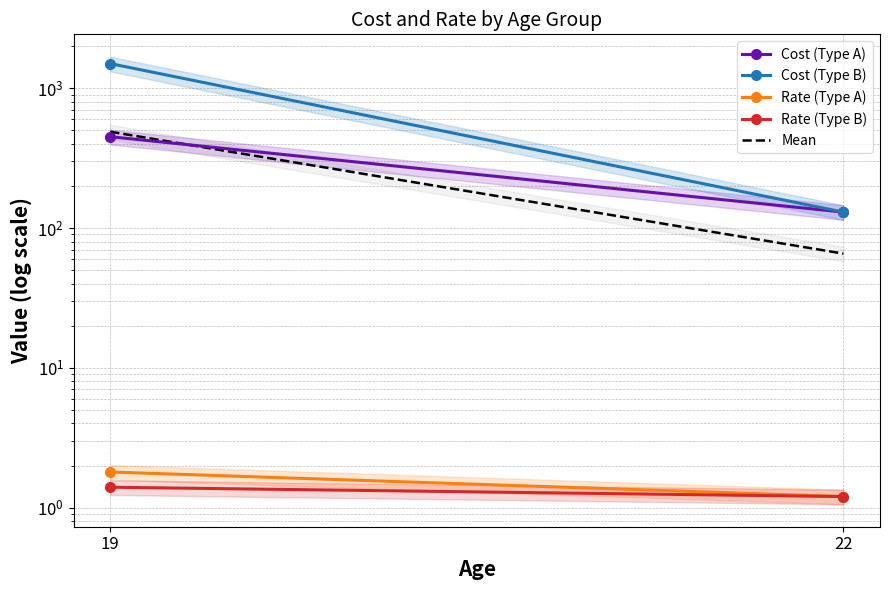

Is this an area chart (filled region under the line)?

No